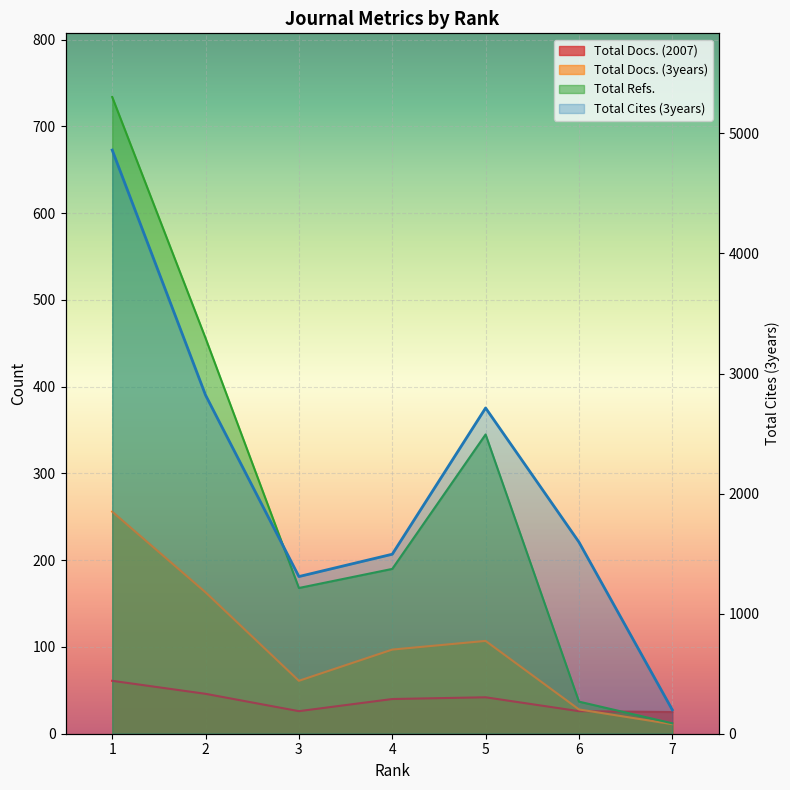

Is it true that Total Cites (3years) equals 1596 at 6?

True